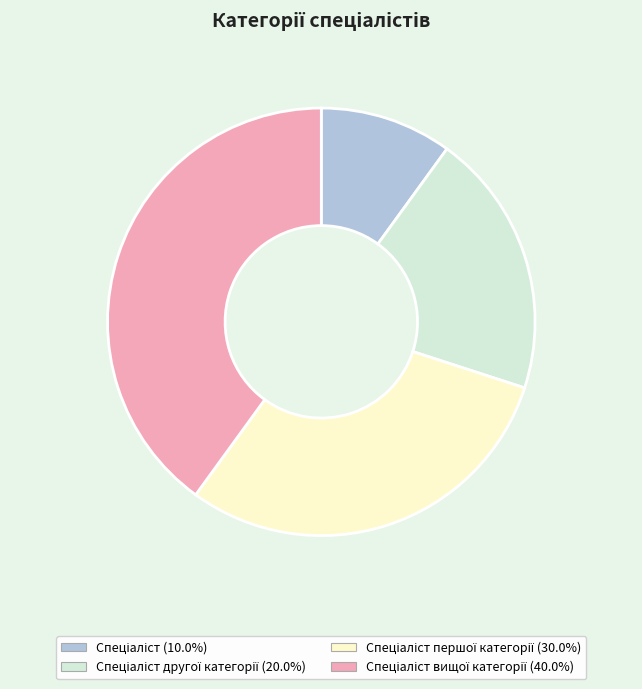

Does any single category account for the majority?

No